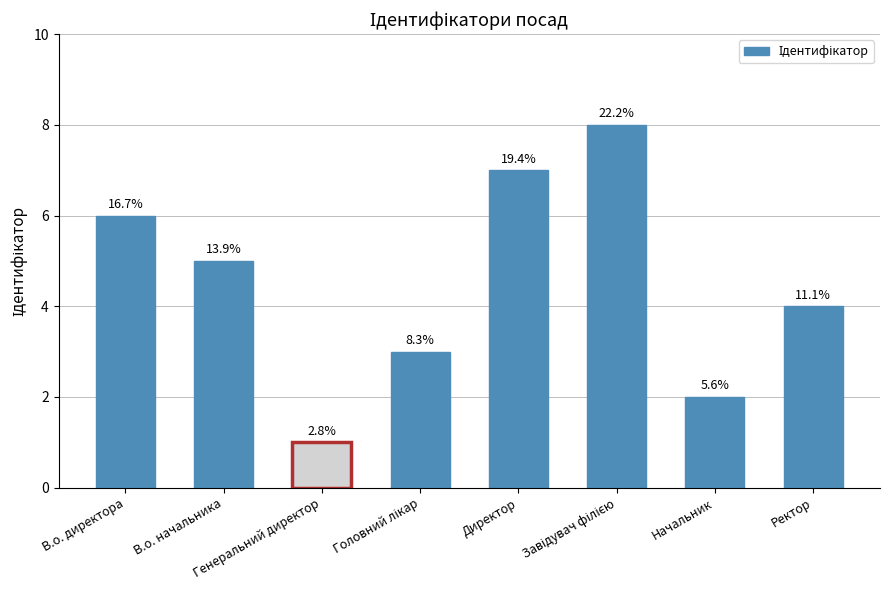

What is the change in value from В.о. директора to Начальник?

-4